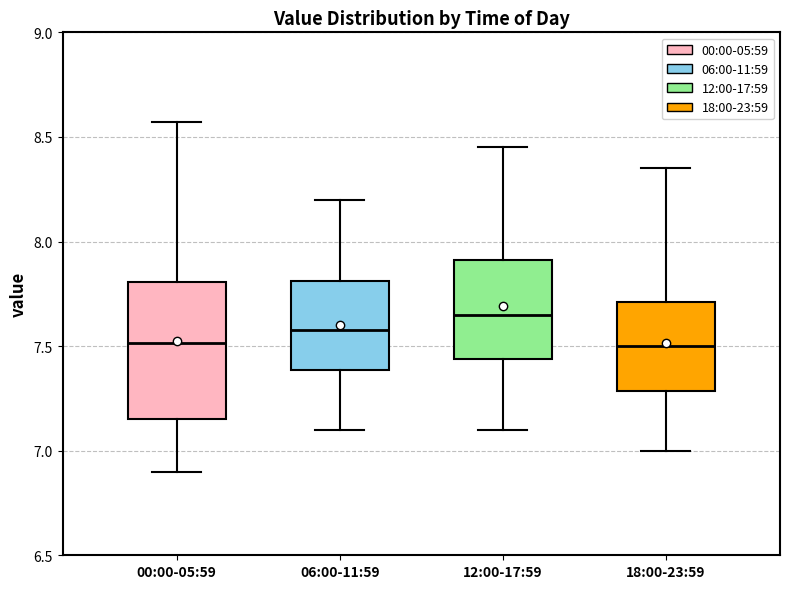

Which box is the tallest, from its lower edge to its upper edge?

00:00-05:59